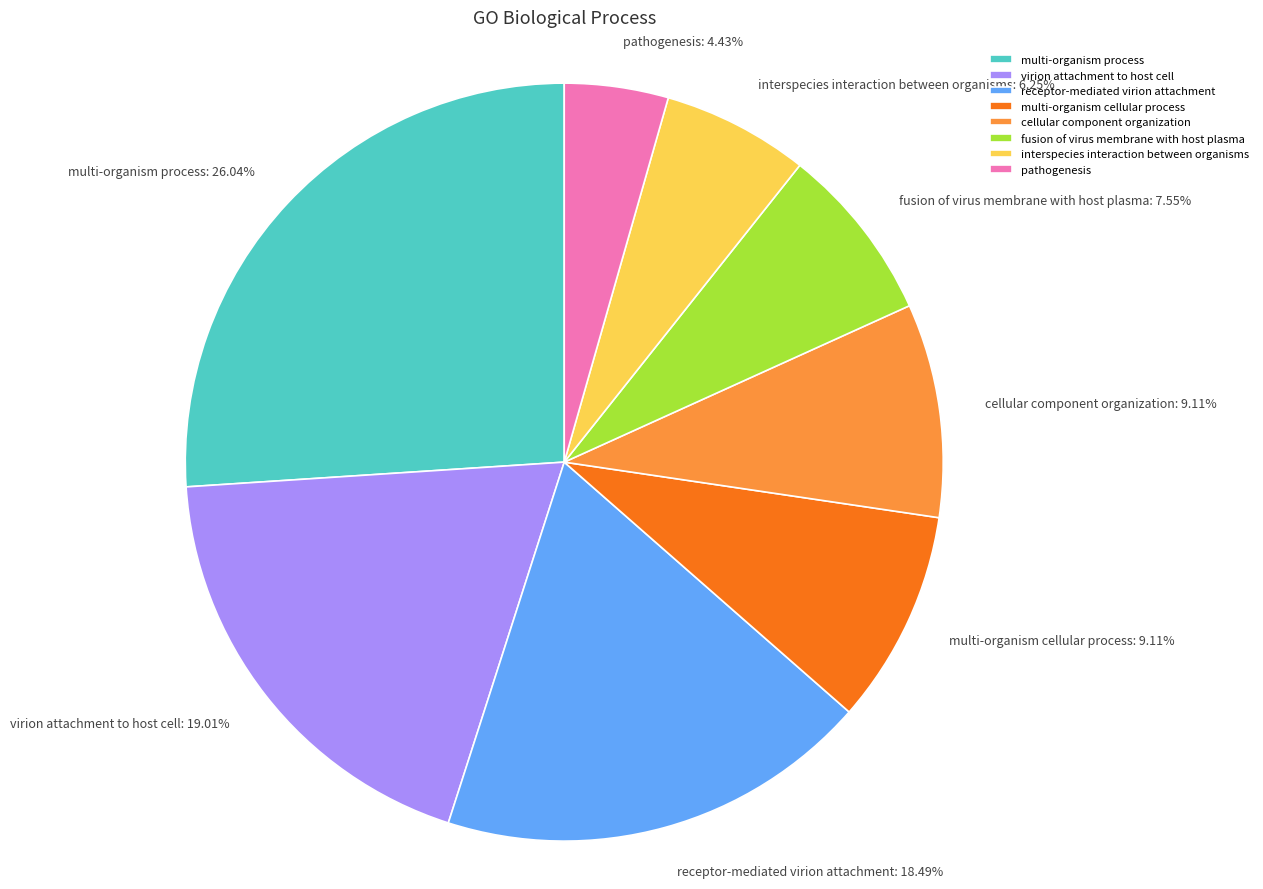

Is fusion of virus membrane with host plasma the majority of the pie?

No